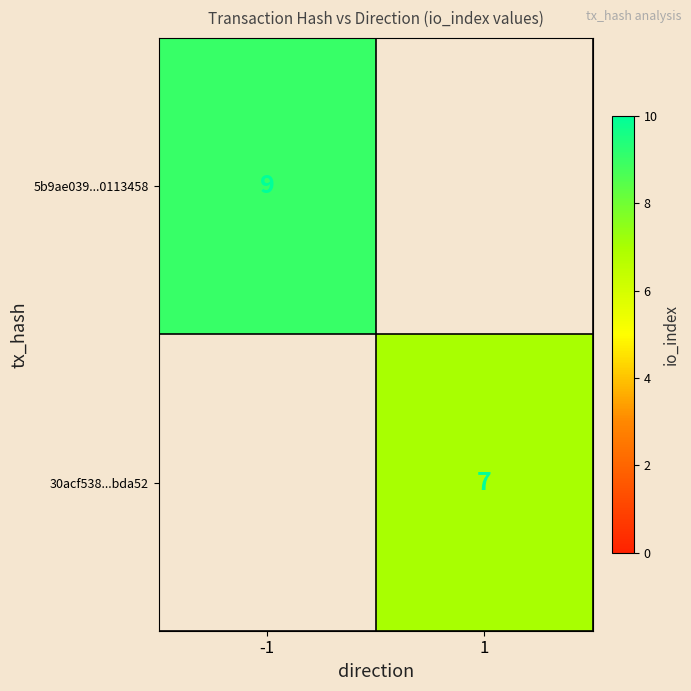

How many data points does each series have?

2